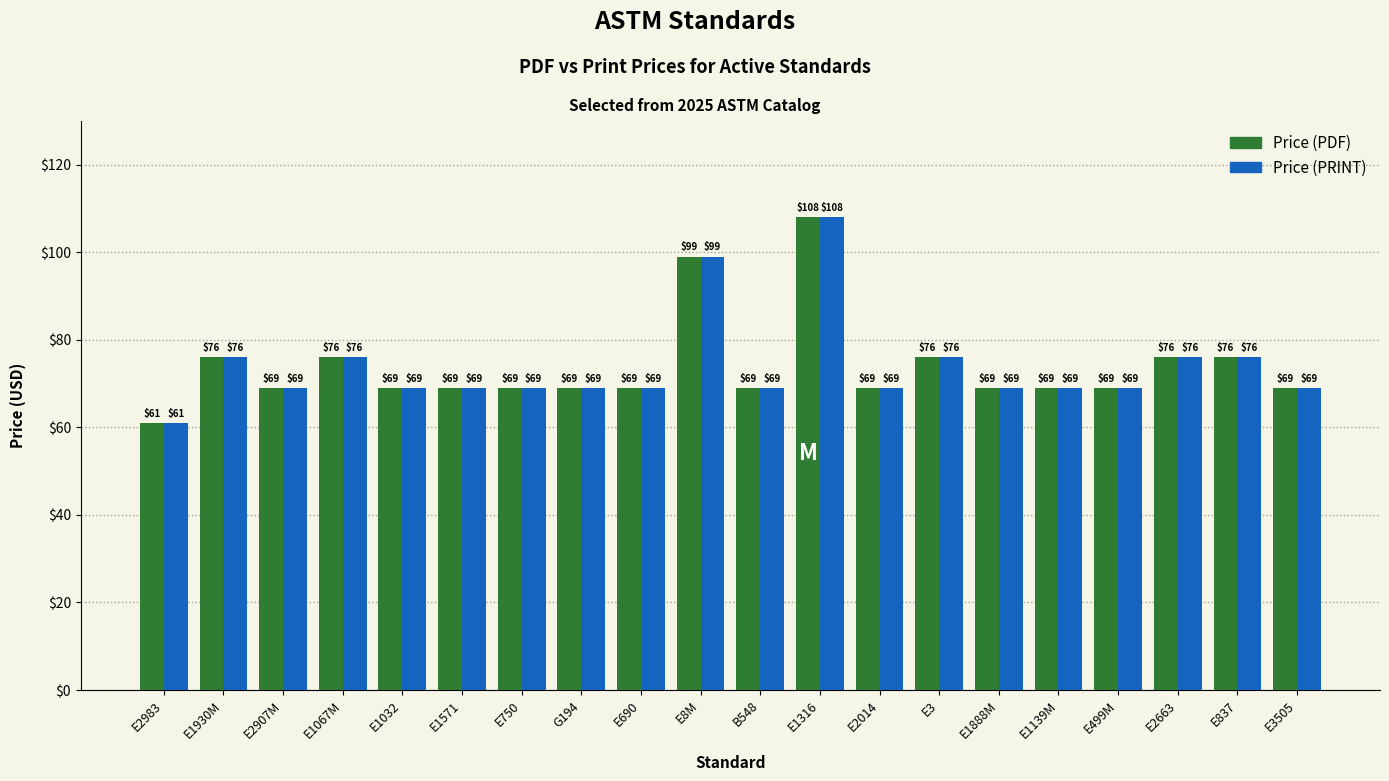

What is the difference between the maximum and minimum values in the Price (PRINT) series?

47